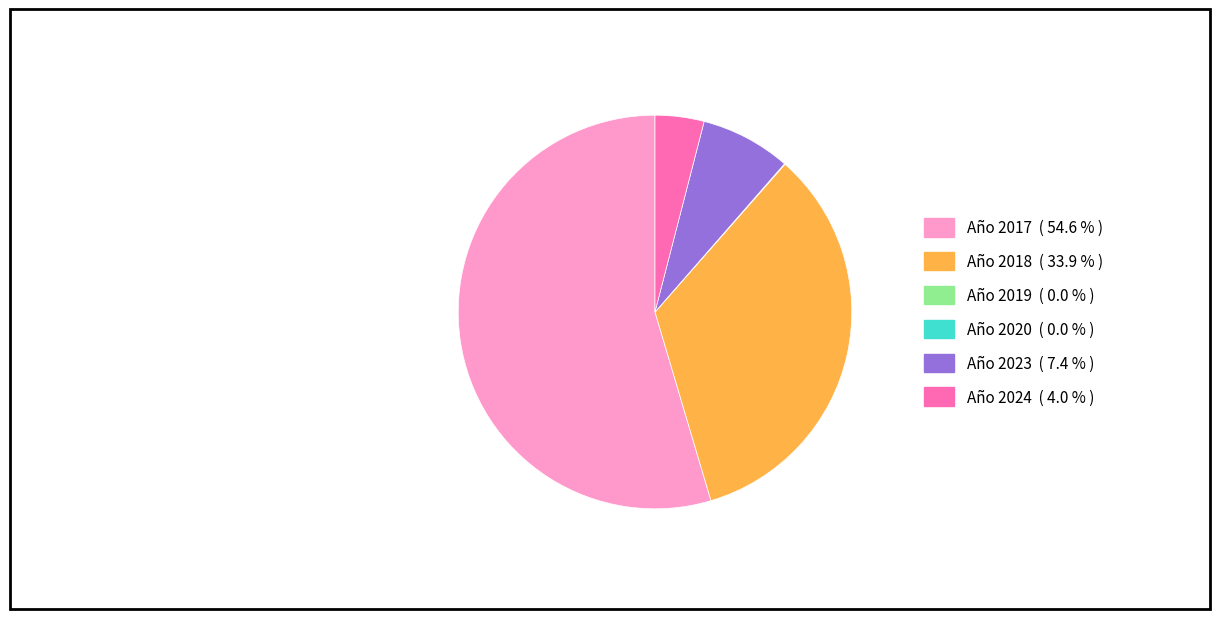

Does any single category account for the majority?

Yes